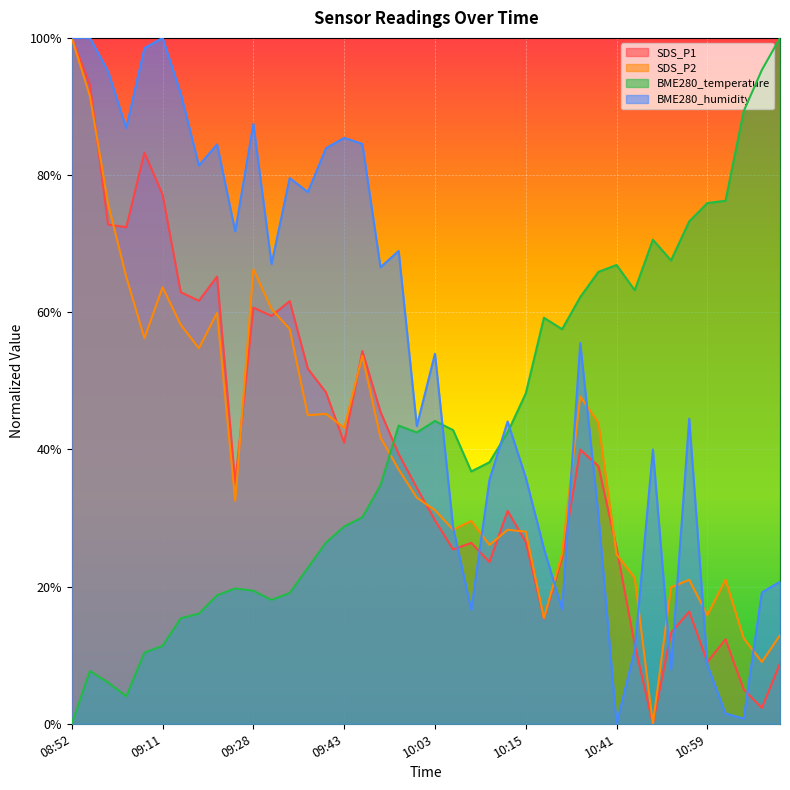

True or false: BME280_humidity and BME280_temperature intersect in this chart.

True